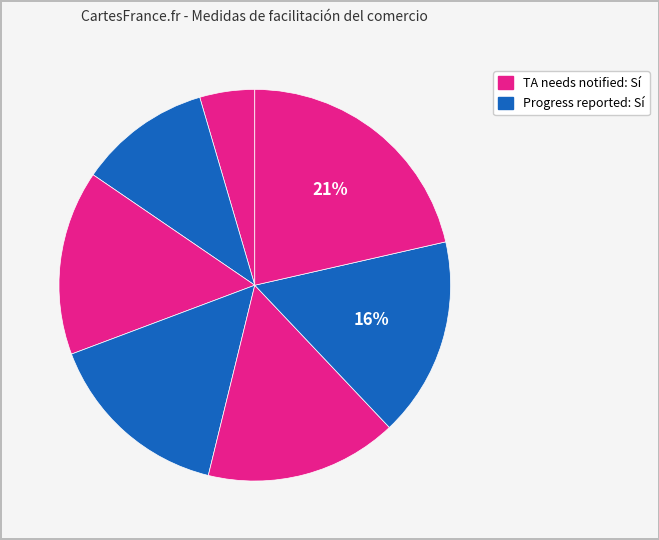

How many segments does this pie chart have?

7